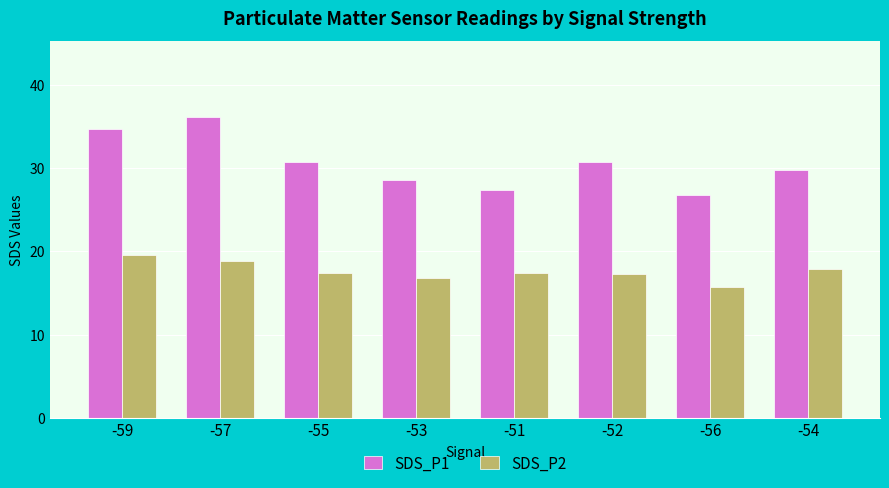

The value of SDS_P2 at -52 is 25.8. True or false?

False